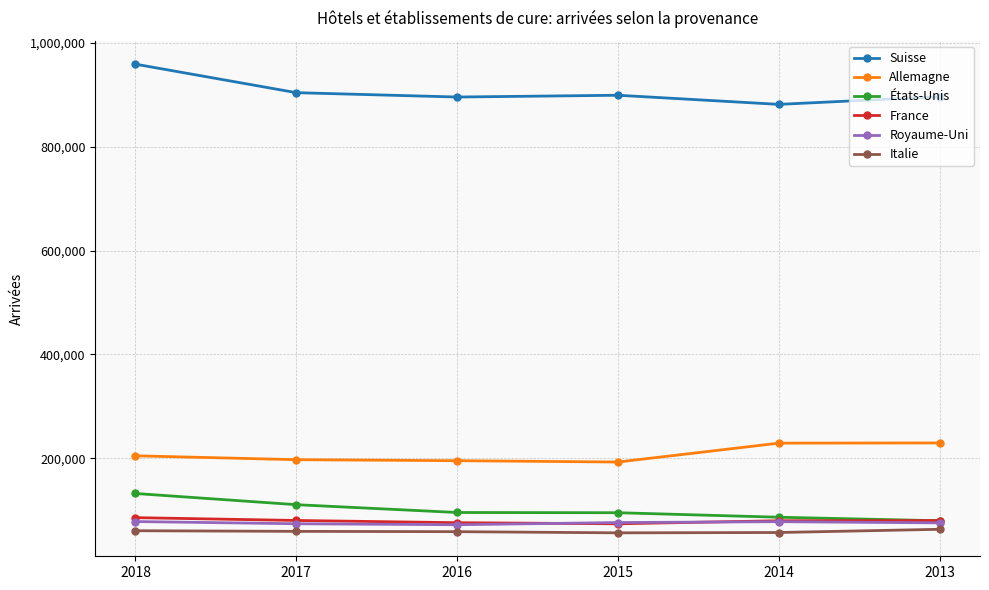

True or false: Allemagne and Royaume-Uni intersect in this chart.

False